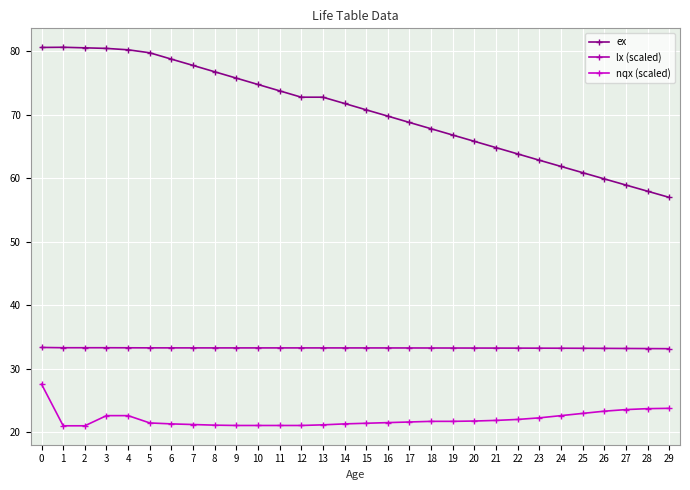

What is the maximum value shown in the chart?

80.6